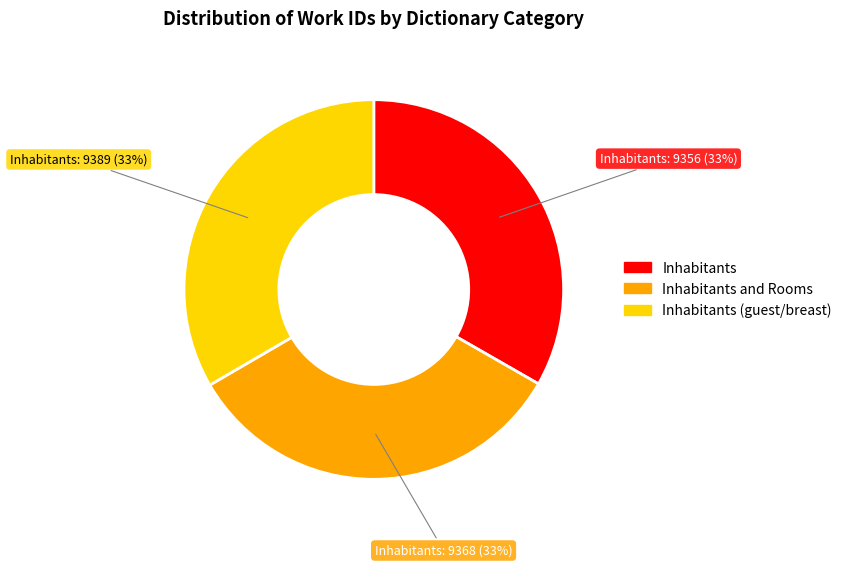

To the nearest percent, what is the average slice percentage?

33%